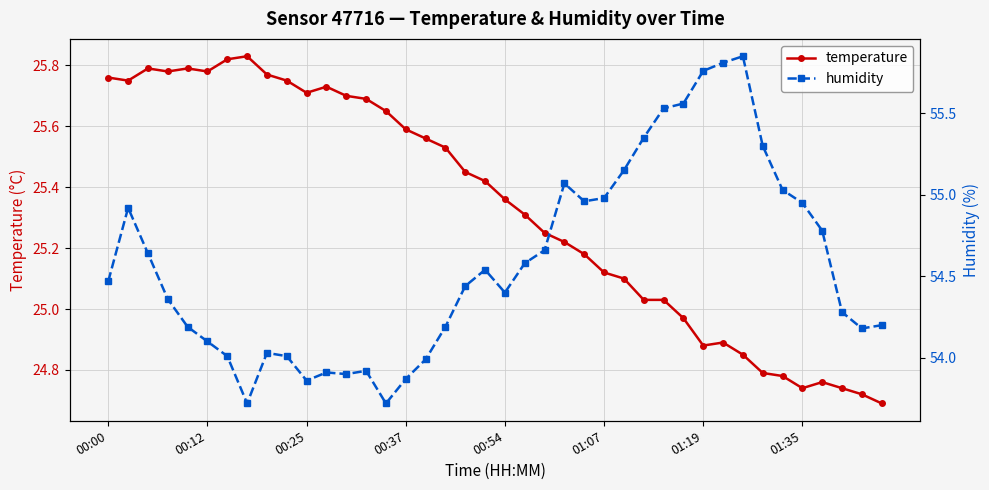

How many values in the humidity series are below 54?

8